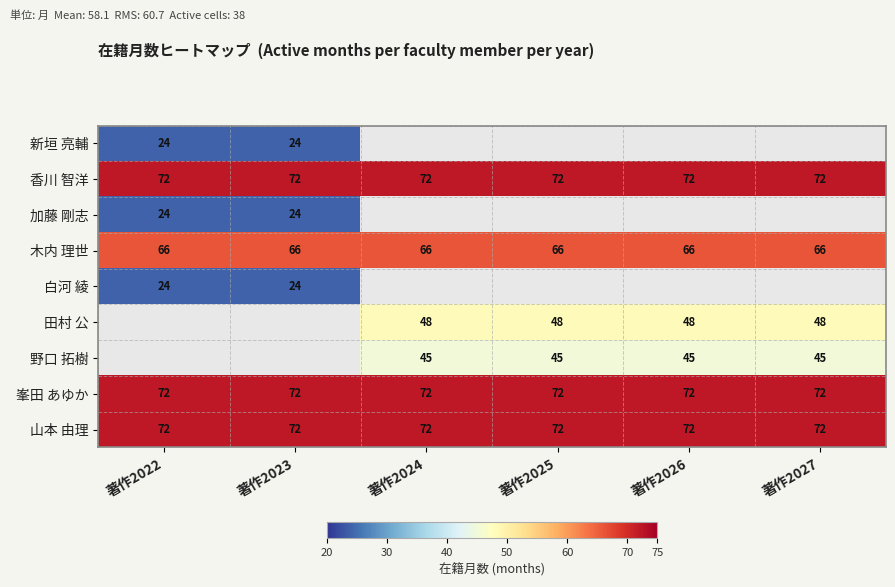

What is the approximate value of 山本 由理 at 著作2024?

72